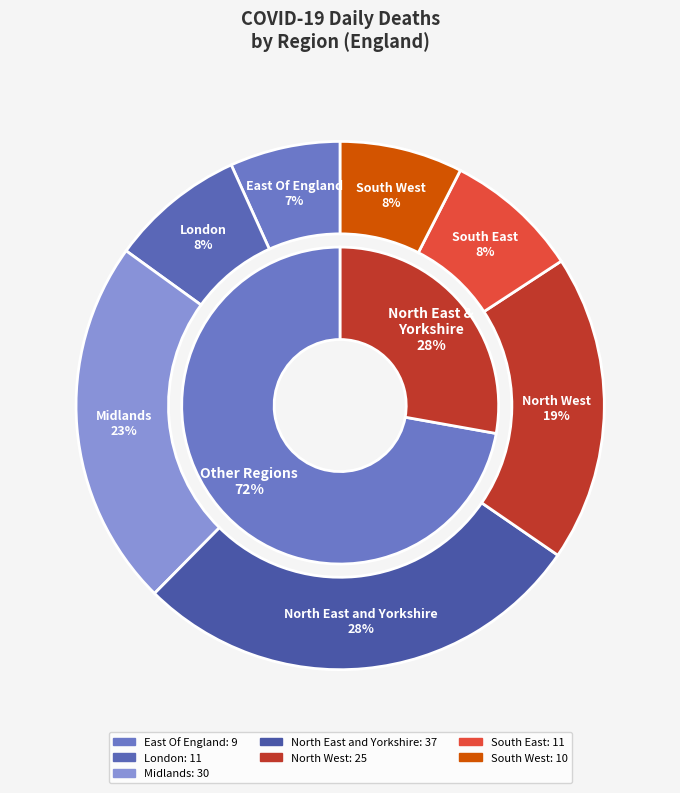

What is the largest slice in the pie chart?

North East and Yorkshire